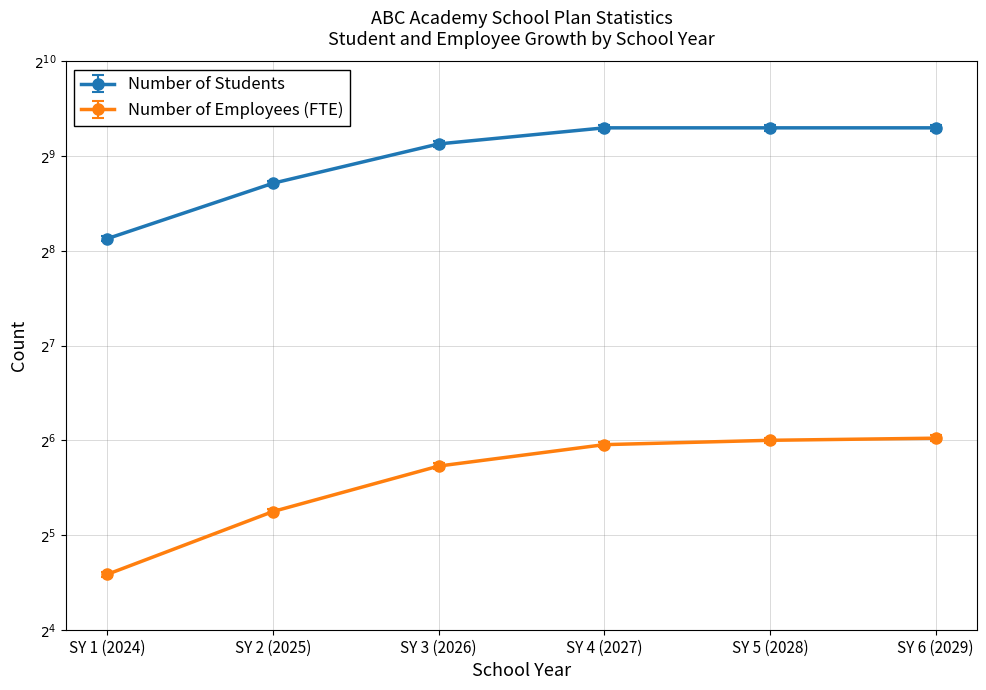

What is the difference between the highest and lowest values at SY 6 (2029)?

552.4